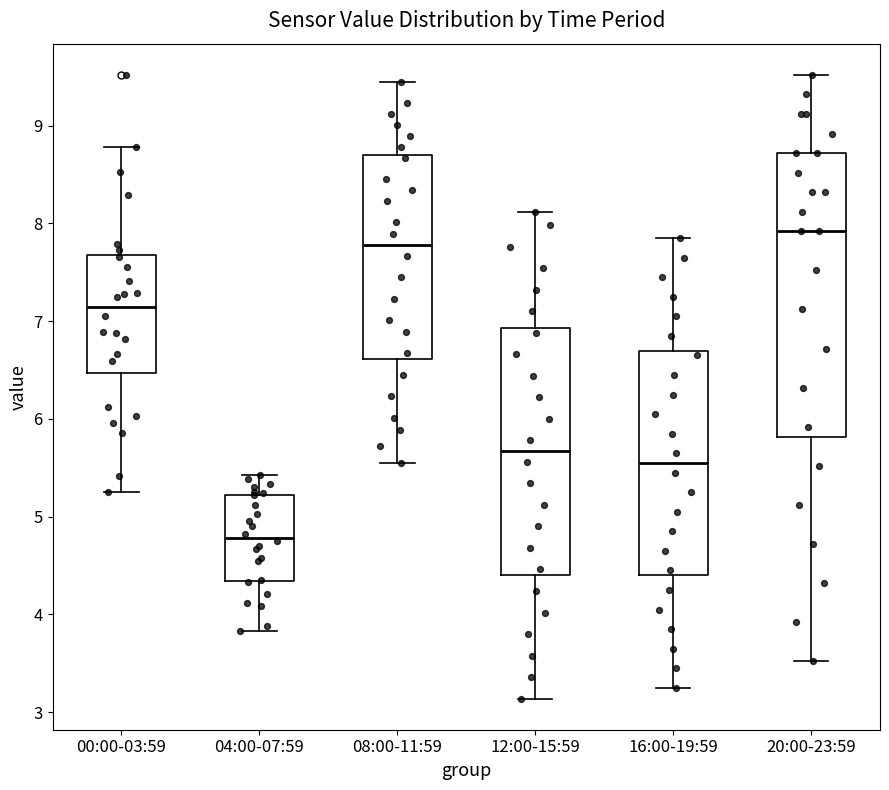

Reading left to right, transcribe this box plot: for each box, give where its median line is, the range the box spans, and where its two whiskers end, as read against the y-axis. The values are not printed on the chart, so give them approximately, as read against the axis.

00:00-03:59: median 7.2, box 6.5 to 7.7, whiskers 5.3 to 8.8
04:00-07:59: median 4.8, box 4.3 to 5.2, whiskers 3.8 to 5.4
08:00-11:59: median 7.8, box 6.6 to 8.7, whiskers 5.6 to 9.5
12:00-15:59: median 5.7, box 4.4 to 6.9, whiskers 3.1 to 8.1
16:00-19:59: median 5.6, box 4.4 to 6.7, whiskers 3.3 to 7.9
20:00-23:59: median 7.9, box 5.8 to 8.7, whiskers 3.5 to 9.5